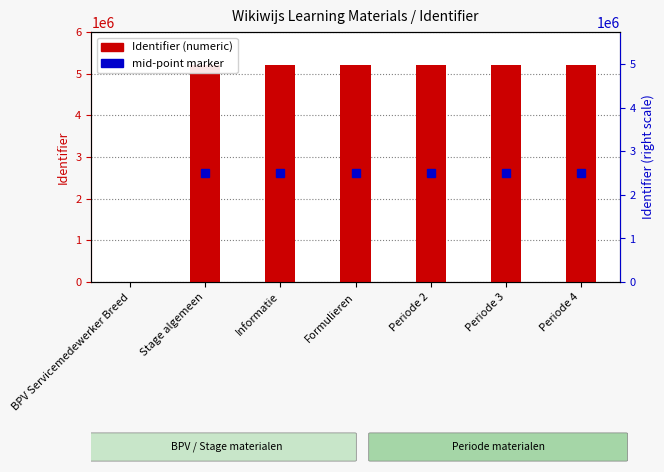

How many values are above zero?

6